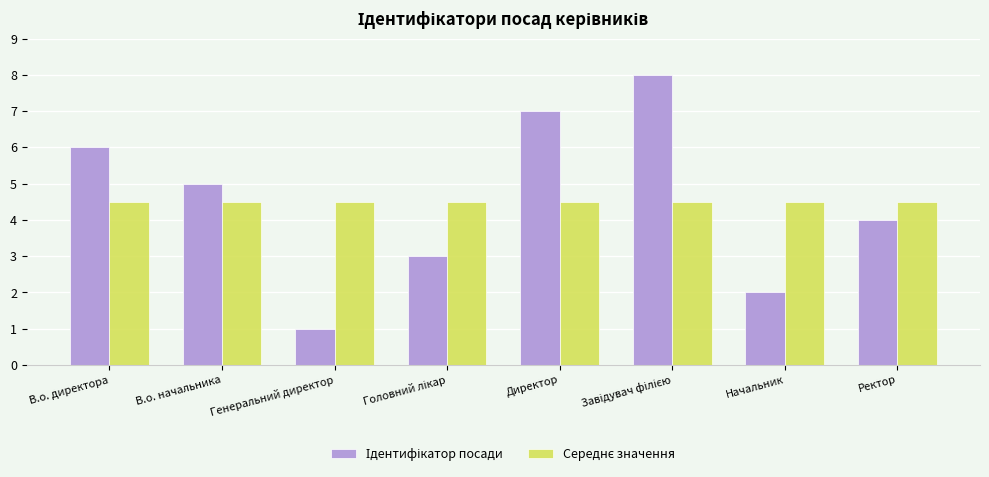

What is the spread (max minus min) of values at Генеральний директор?

3.5